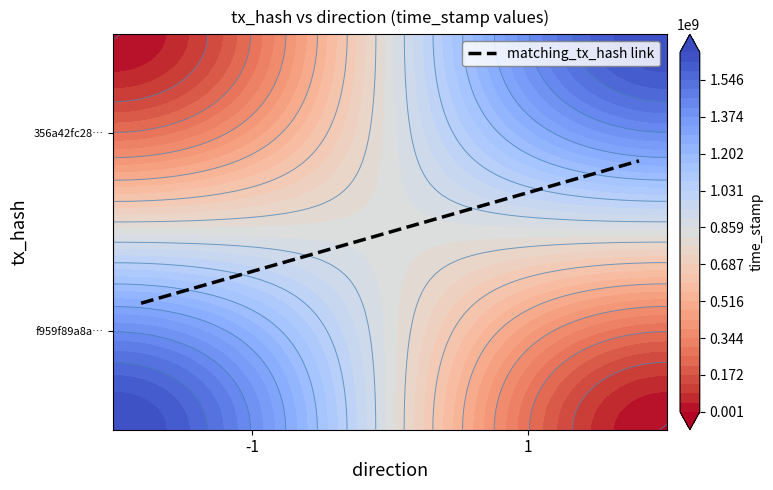

How many data points does each series have?

2